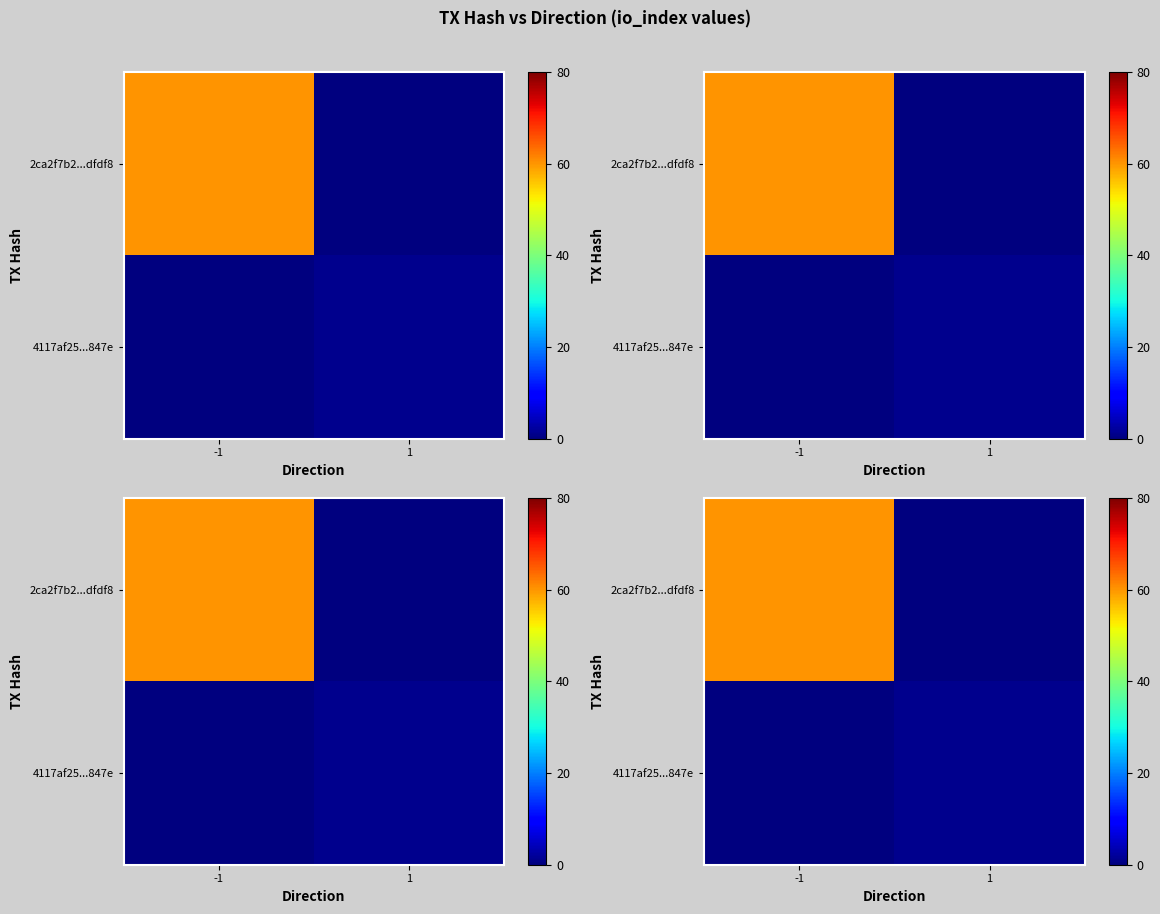

What is the difference between the 2ca2f7b2...dfdf8 values at 1 and -1?

60